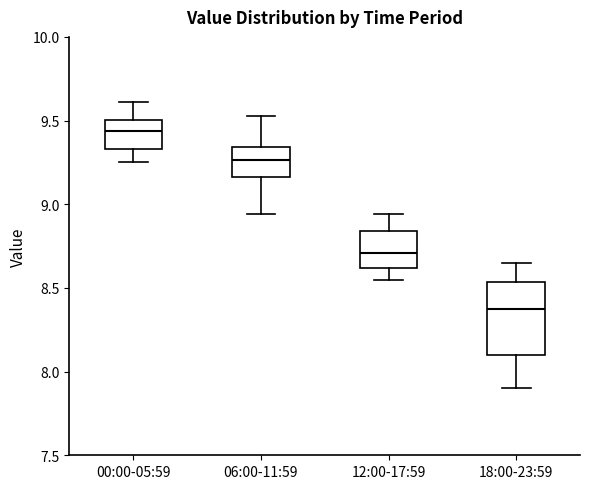

Comparing the boxes themselves (not the whiskers), which one is the tallest?

18:00-23:59